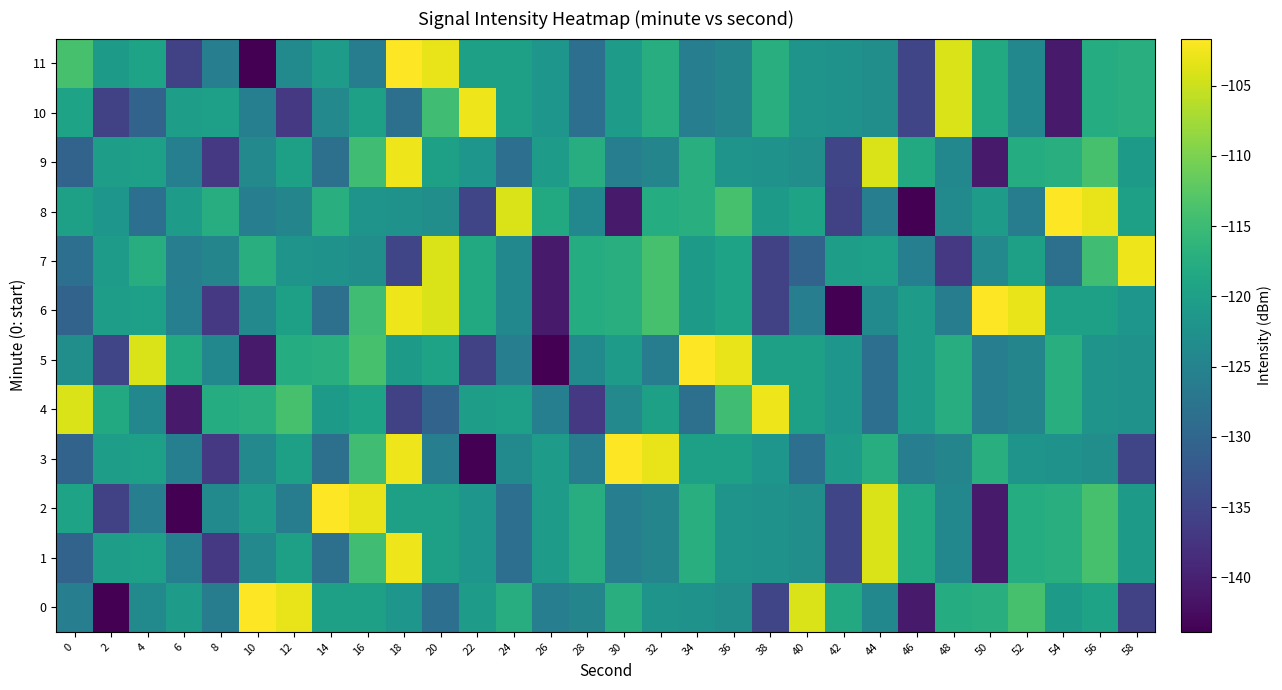

Reading left to right, list all the values displayed in this chart.

0: 0=-125.9	2=-143.9	4=-123.8	6=-120.7	8=-126.0	10=-101.7	12=-103.0	14=-119.9	16=-119.9	18=-121.7	20=-128.4	22=-120.6	24=-117.6	26=-125.9	28=-124.7	30=-117.3	32=-122.1	34=-122.2	36=-123.1	38=-135.0	40=-104.1	42=-118.2	44=-124.2	46=-140.8	48=-117.7	50=-117.2	52=-114.0	54=-120.9	56=-119.3	58=-135.7
1: 0=-130.4	2=-120.2	4=-120.1	6=-125.6	8=-136.9	10=-124.0	12=-119.9	14=-128.3	16=-114.6	18=-102.7	20=-119.9	22=-121.7	24=-128.4	26=-120.6	28=-117.6	30=-125.9	32=-124.7	34=-117.3	36=-122.1	38=-122.2	40=-123.1	42=-135.0	44=-104.1	46=-118.2	48=-124.2	50=-140.8	52=-117.7	54=-117.2	56=-114.0	58=-120.9
2: 0=-119.3	2=-135.7	4=-125.9	6=-143.9	8=-123.8	10=-120.7	12=-126.0	14=-101.7	16=-103.0	18=-119.9	20=-119.9	22=-121.7	24=-128.4	26=-120.6	28=-117.6	30=-125.9	32=-124.7	34=-117.3	36=-122.1	38=-122.2	40=-123.1	42=-135.0	44=-104.1	46=-118.2	48=-124.2	50=-140.8	52=-117.7	54=-117.2	56=-114.0	58=-120.9
3: 0=-130.4	2=-120.2	4=-120.1	6=-125.6	8=-136.9	10=-124.0	12=-119.9	14=-128.3	16=-114.6	18=-102.7	20=-125.9	22=-143.9	24=-123.8	26=-120.7	28=-126.0	30=-101.7	32=-103.0	34=-119.9	36=-119.9	38=-121.7	40=-128.4	42=-120.6	44=-117.6	46=-125.9	48=-124.7	50=-117.3	52=-122.1	54=-122.2	56=-123.1	58=-135.0
4: 0=-104.1	2=-118.2	4=-124.2	6=-140.8	8=-117.7	10=-117.2	12=-114.0	14=-120.9	16=-119.3	18=-135.7	20=-130.4	22=-120.2	24=-120.1	26=-125.6	28=-136.9	30=-124.0	32=-119.9	34=-128.3	36=-114.6	38=-102.7	40=-119.9	42=-121.7	44=-128.4	46=-120.6	48=-117.6	50=-125.9	52=-124.7	54=-117.3	56=-122.1	58=-122.2
5: 0=-123.1	2=-135.0	4=-104.1	6=-118.2	8=-124.2	10=-140.8	12=-117.7	14=-117.2	16=-114.0	18=-120.9	20=-119.3	22=-135.7	24=-125.9	26=-143.9	28=-123.8	30=-120.7	32=-126.0	34=-101.7	36=-103.0	38=-119.9	40=-119.9	42=-121.7	44=-128.4	46=-120.6	48=-117.6	50=-125.9	52=-124.7	54=-117.3	56=-122.1	58=-122.2
6: 0=-130.4	2=-120.2	4=-120.1	6=-125.6	8=-136.9	10=-124.0	12=-119.9	14=-128.3	16=-114.6	18=-102.7	20=-104.1	22=-118.2	24=-124.2	26=-140.8	28=-117.7	30=-117.2	32=-114.0	34=-120.9	36=-119.3	38=-135.7	40=-125.9	42=-143.9	44=-123.8	46=-120.7	48=-126.0	50=-101.7	52=-103.0	54=-119.9	56=-119.9	58=-121.7
7: 0=-128.4	2=-120.6	4=-117.6	6=-125.9	8=-124.7	10=-117.3	12=-122.1	14=-122.2	16=-123.1	18=-135.0	20=-104.1	22=-118.2	24=-124.2	26=-140.8	28=-117.7	30=-117.2	32=-114.0	34=-120.9	36=-119.3	38=-135.7	40=-130.4	42=-120.2	44=-120.1	46=-125.6	48=-136.9	50=-124.0	52=-119.9	54=-128.3	56=-114.6	58=-102.7
8: 0=-119.9	2=-121.7	4=-128.4	6=-120.6	8=-117.6	10=-125.9	12=-124.7	14=-117.3	16=-122.1	18=-122.2	20=-123.1	22=-135.0	24=-104.1	26=-118.2	28=-124.2	30=-140.8	32=-117.7	34=-117.2	36=-114.0	38=-120.9	40=-119.3	42=-135.7	44=-125.9	46=-143.9	48=-123.8	50=-120.7	52=-126.0	54=-101.7	56=-103.0	58=-119.9
9: 0=-130.4	2=-120.2	4=-120.1	6=-125.6	8=-136.9	10=-124.0	12=-119.9	14=-128.3	16=-114.6	18=-102.7	20=-119.9	22=-121.7	24=-128.4	26=-120.6	28=-117.6	30=-125.9	32=-124.7	34=-117.3	36=-122.1	38=-122.2	40=-123.1	42=-135.0	44=-104.1	46=-118.2	48=-124.2	50=-140.8	52=-117.7	54=-117.2	56=-114.0	58=-120.9
10: 0=-119.3	2=-135.7	4=-130.4	6=-120.2	8=-120.1	10=-125.6	12=-136.9	14=-124.0	16=-119.9	18=-128.3	20=-114.6	22=-102.7	24=-119.9	26=-121.7	28=-128.4	30=-120.6	32=-117.6	34=-125.9	36=-124.7	38=-117.3	40=-122.1	42=-122.2	44=-123.1	46=-135.0	48=-104.1	50=-118.2	52=-124.2	54=-140.8	56=-117.7	58=-117.2
11: 0=-114.0	2=-120.9	4=-119.3	6=-135.7	8=-125.9	10=-143.9	12=-123.8	14=-120.7	16=-126.0	18=-101.7	20=-103.0	22=-119.9	24=-119.9	26=-121.7	28=-128.4	30=-120.6	32=-117.6	34=-125.9	36=-124.7	38=-117.3	40=-122.1	42=-122.2	44=-123.1	46=-135.0	48=-104.1	50=-118.2	52=-124.2	54=-140.8	56=-117.7	58=-117.2